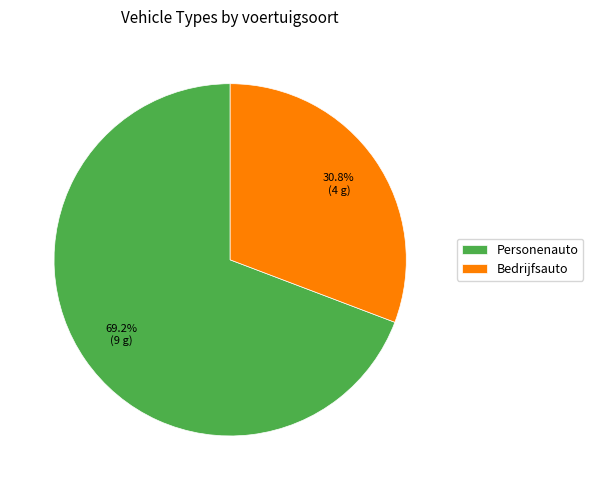

To the nearest percent, what portion does Personenauto represent?

69%